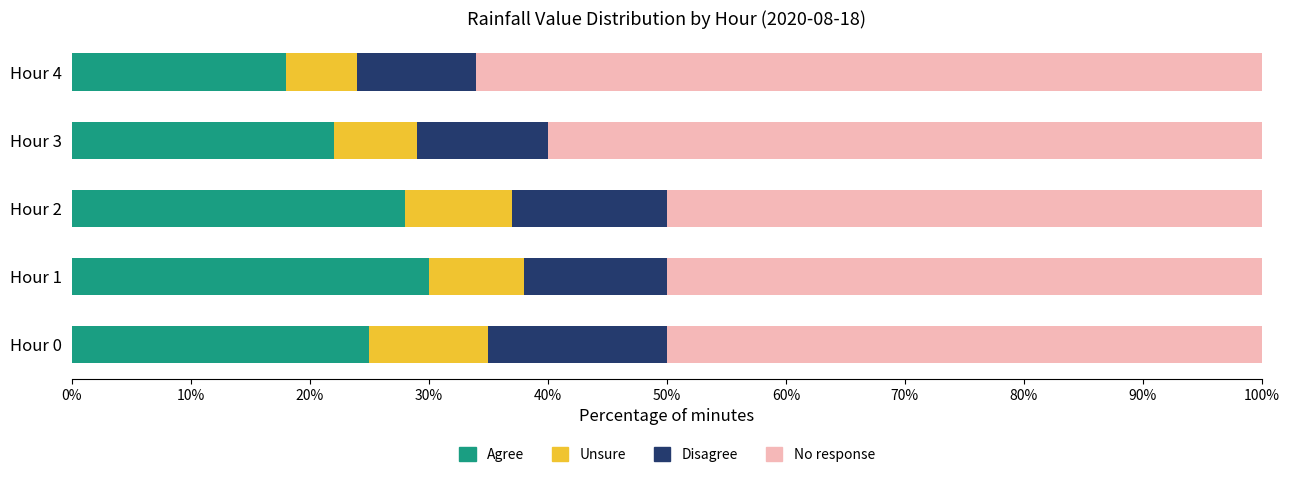

Count the number of categories in the chart.

5